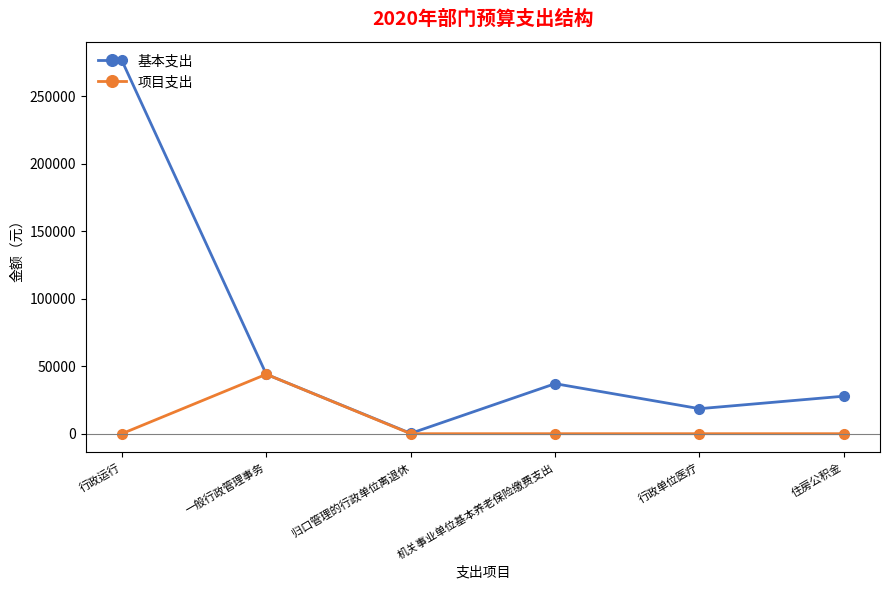

Which series changed the most between 行政运行 and 归口管理的行政单位离退休?

基本支出